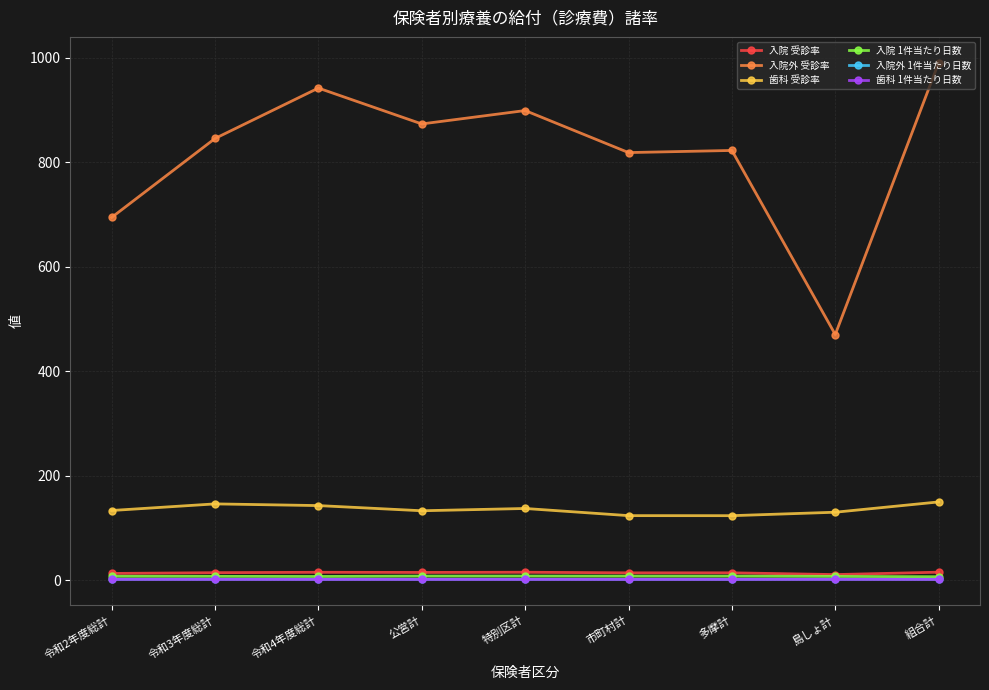

Is the value of 入院外 受診率 at 令和2年度総計 greater than the value of 歯科 受診率 at 公営計?

Yes